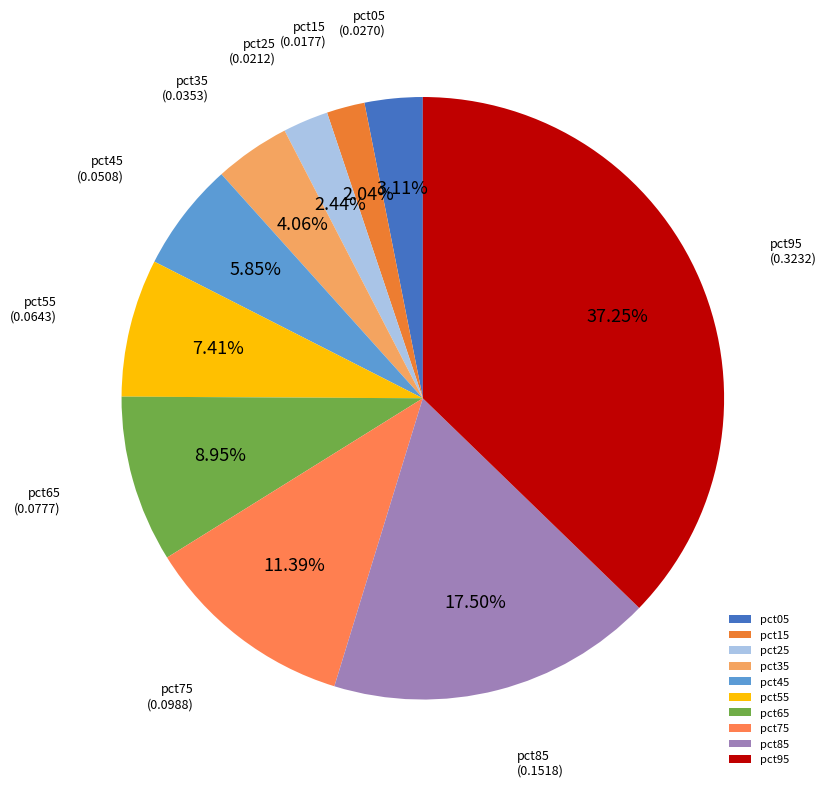

Is pct15 the majority of the pie?

No